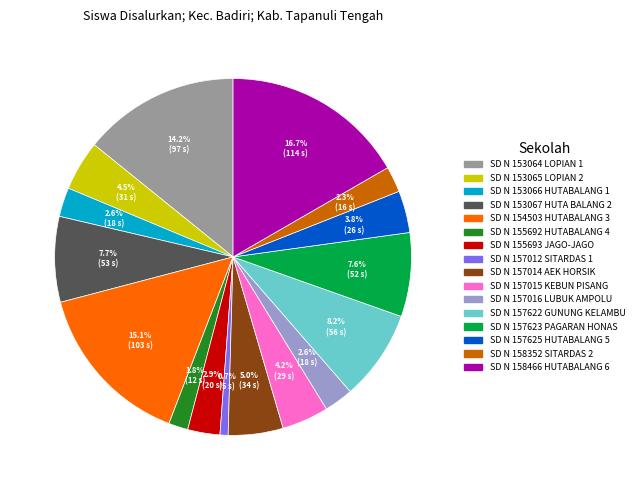

Is there a majority slice in this chart?

No